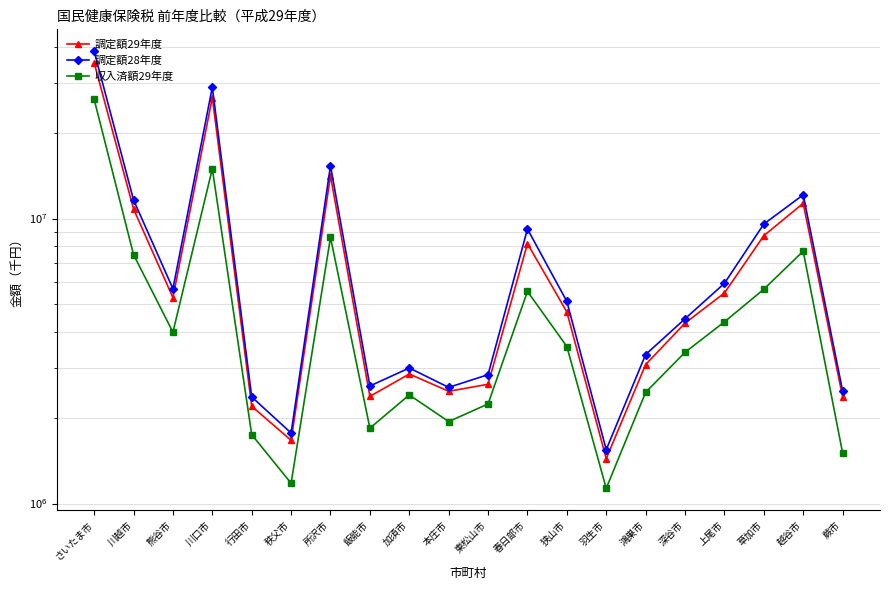

What is the minimum value shown in the chart?

1130593